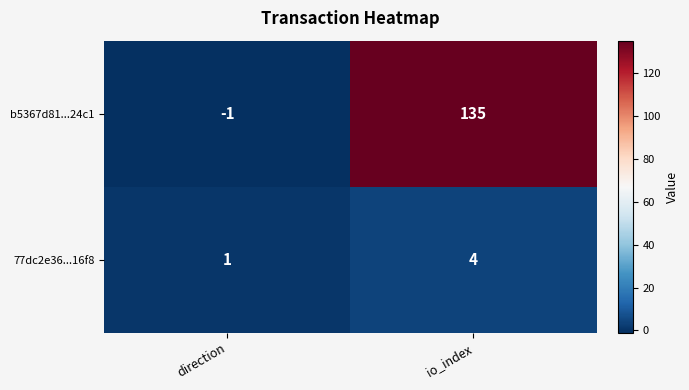

At which category is the sum across all series the highest?

io_index